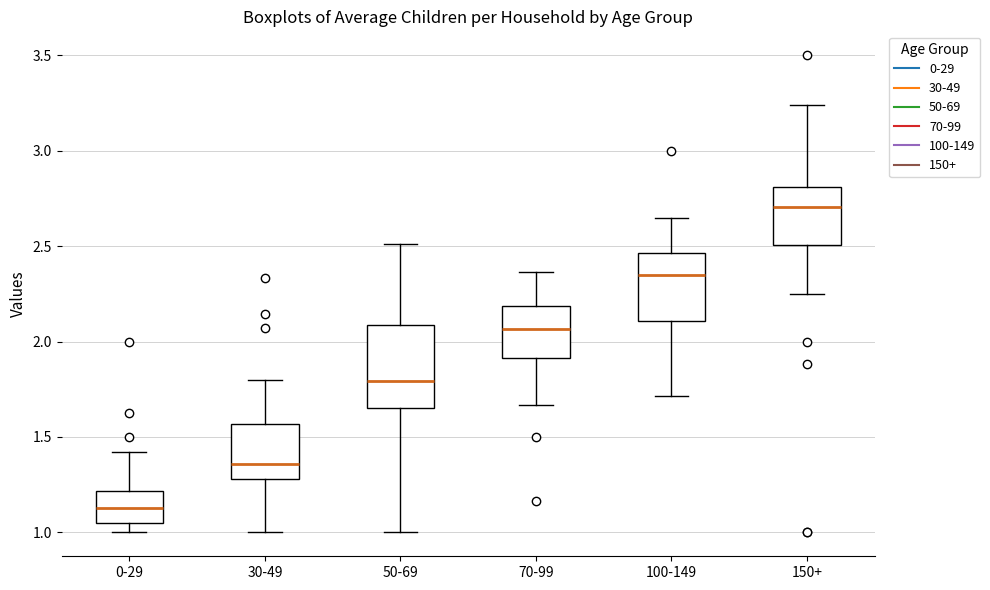

Which box has the lowest median line?

0-29